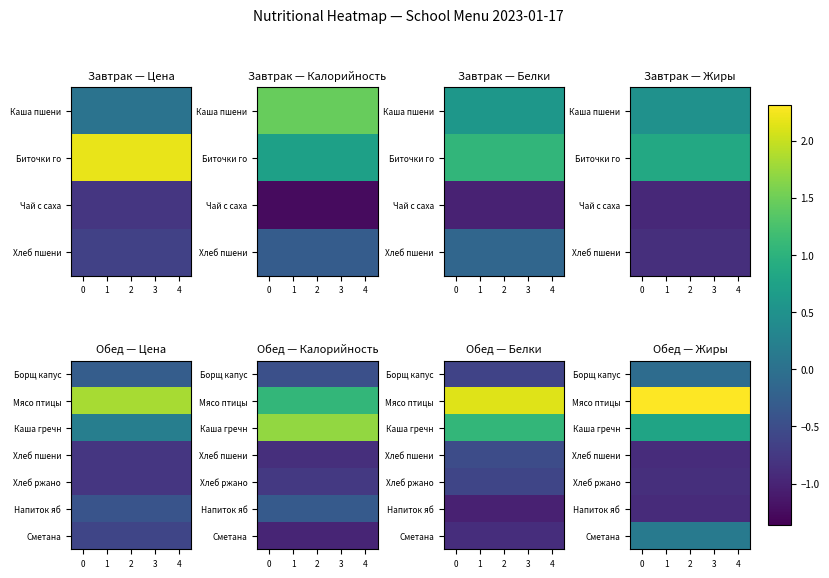

What is the total value across all series at 2?

0.5